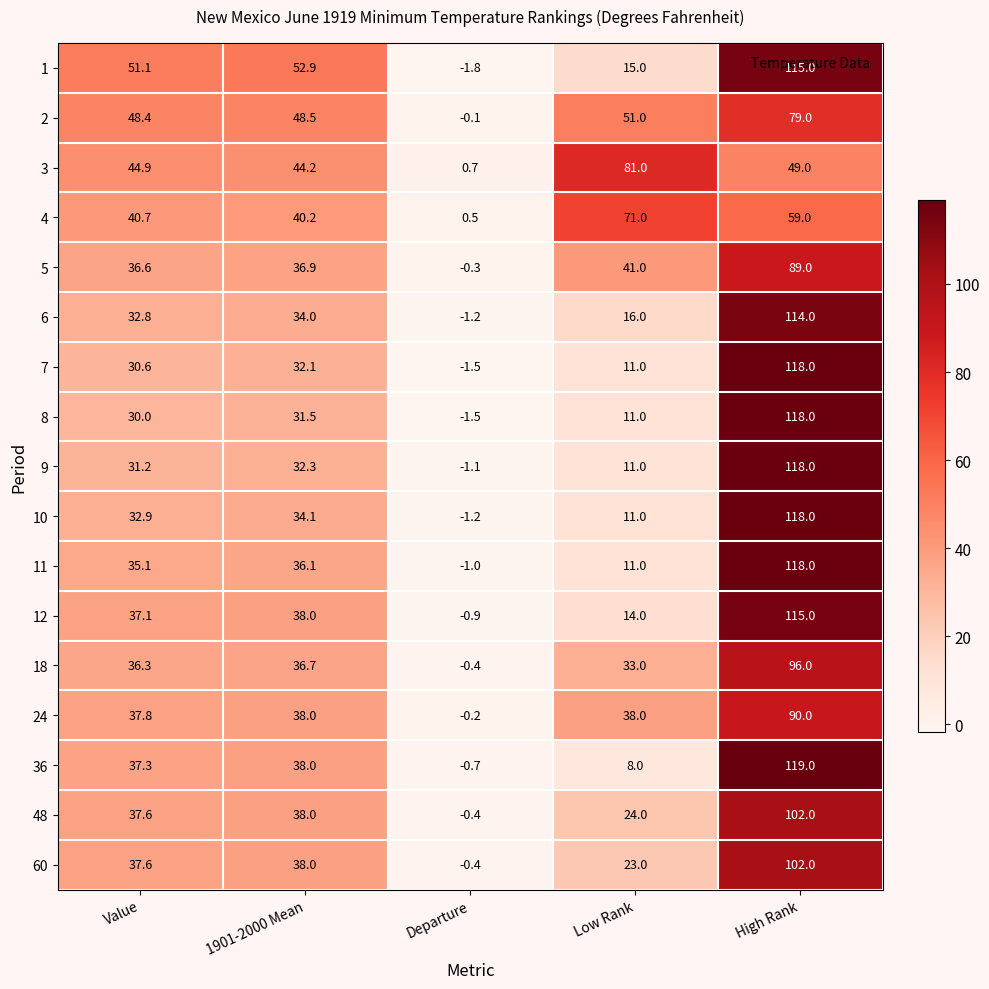

Rank the categories by 12 value from lowest to highest.

Departure, Low Rank, Value, 1901-2000 Mean, High Rank